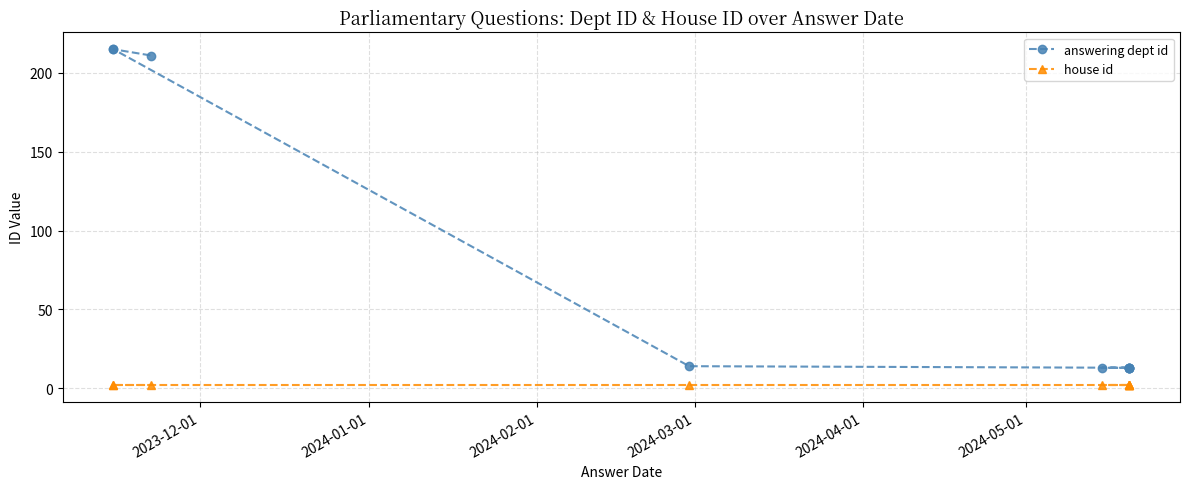

Is the value of answering dept id at 6 greater than the value of house id at 2023-12-01?

Yes